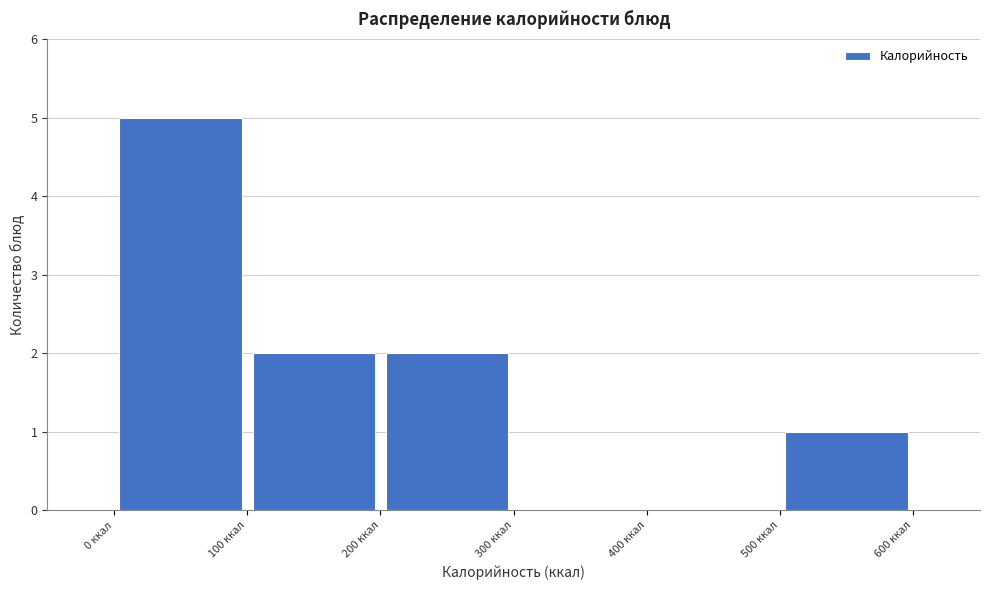

Which range on the x-axis has the tallest bar?

0 to 100